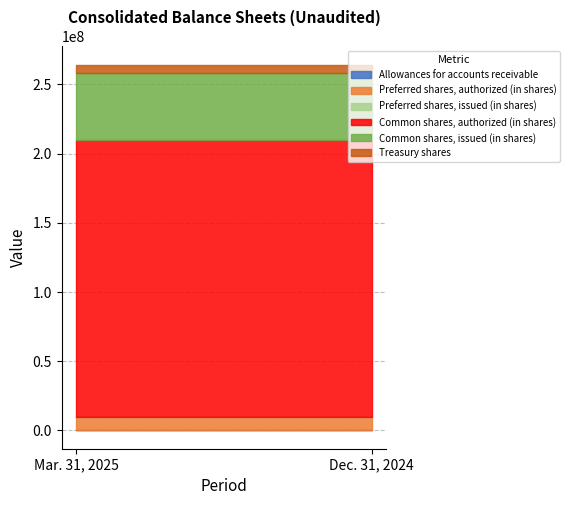

What is the total value across all series at Mar. 31, 2025?

264200002.0